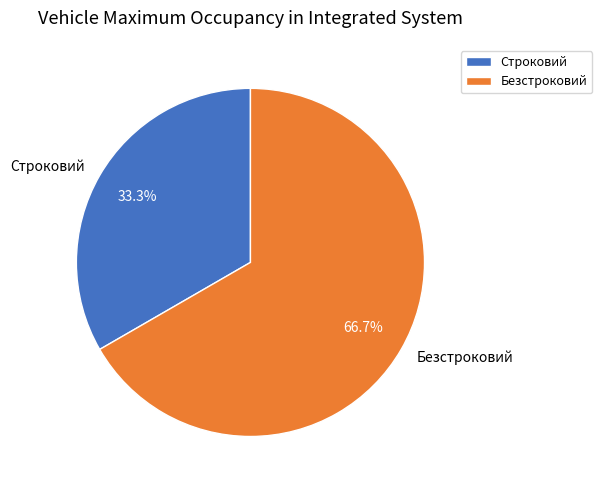

What is the total percentage of Строковий and Безстроковий?

100.0%